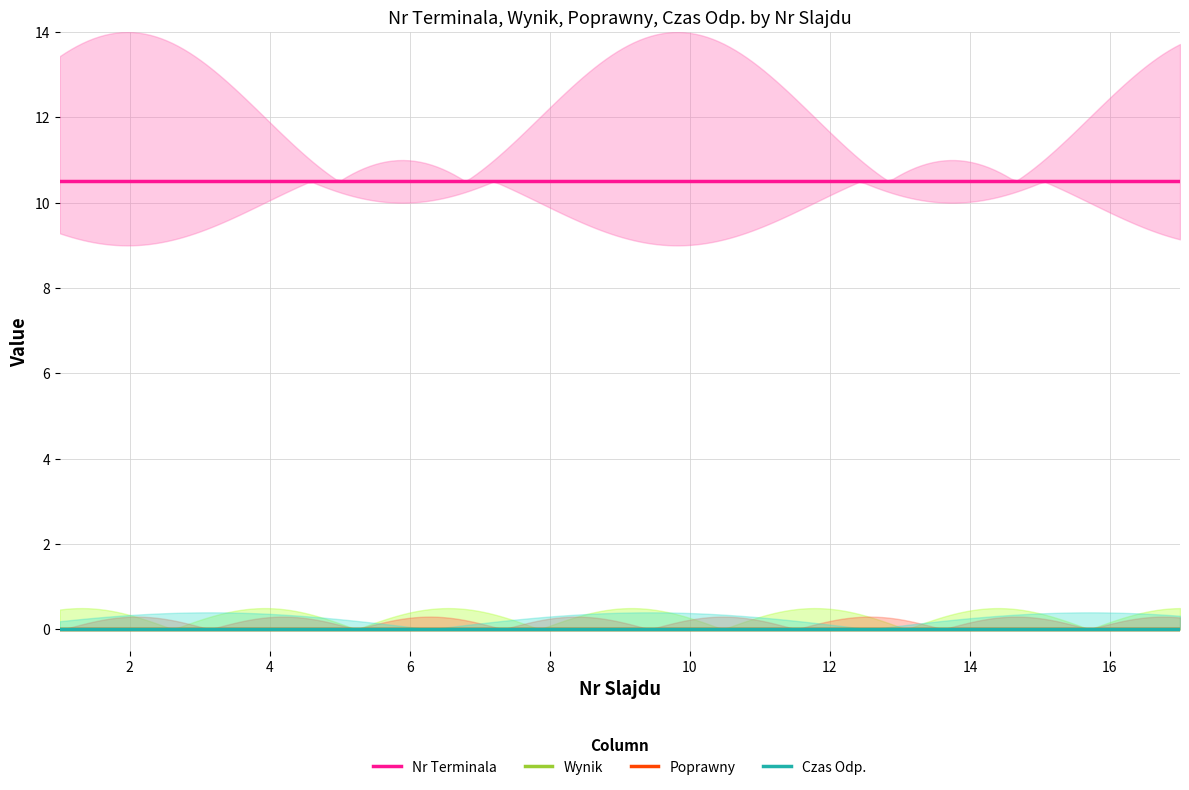

True or false: Nr Terminala and Wynik intersect in this chart.

False